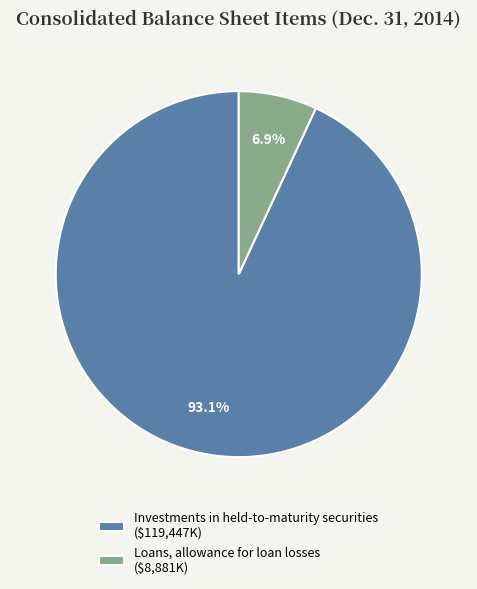

Is it true that Investments in held-to-maturity securities is 85% of the pie?

False